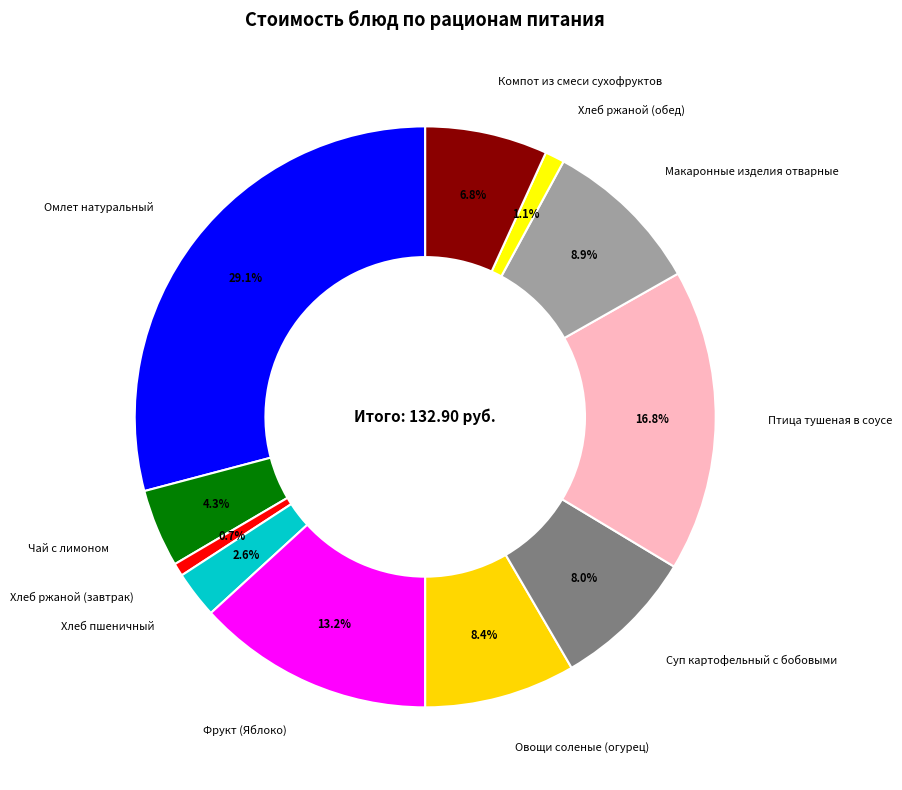

Between Компот из смеси сухофруктов and Хлеб пшеничный, which is larger?

Компот из смеси сухофруктов